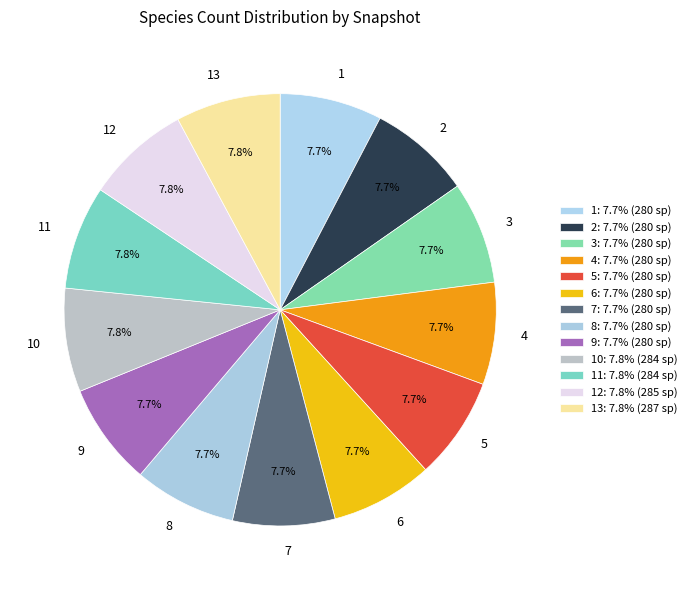

What is the total percentage of 12 and 4?

15.4%